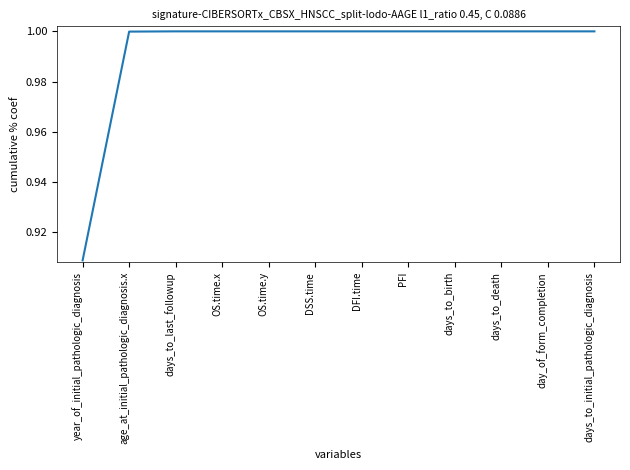

The value at PFI is 1.0. True or false?

True